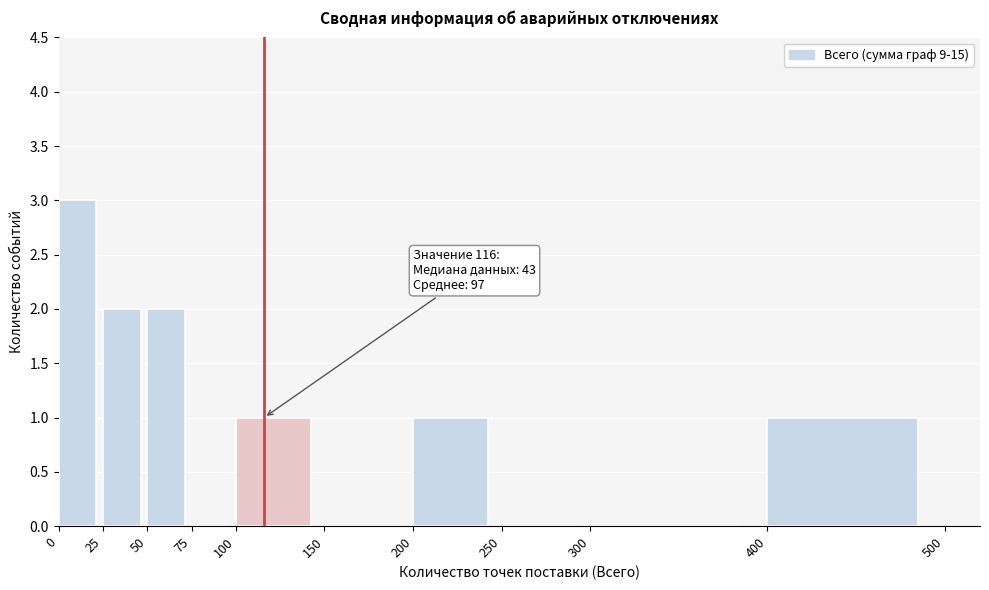

Which range on the x-axis has the tallest bar?

0 to 25